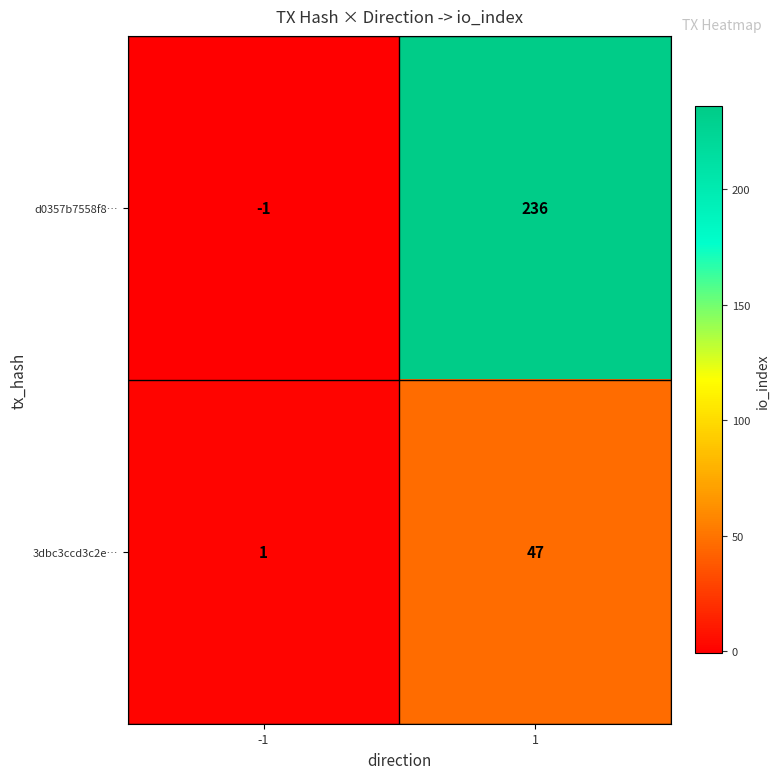

What is the sum of the 3dbc3ccd3c2e… values at -1 and 1?

48